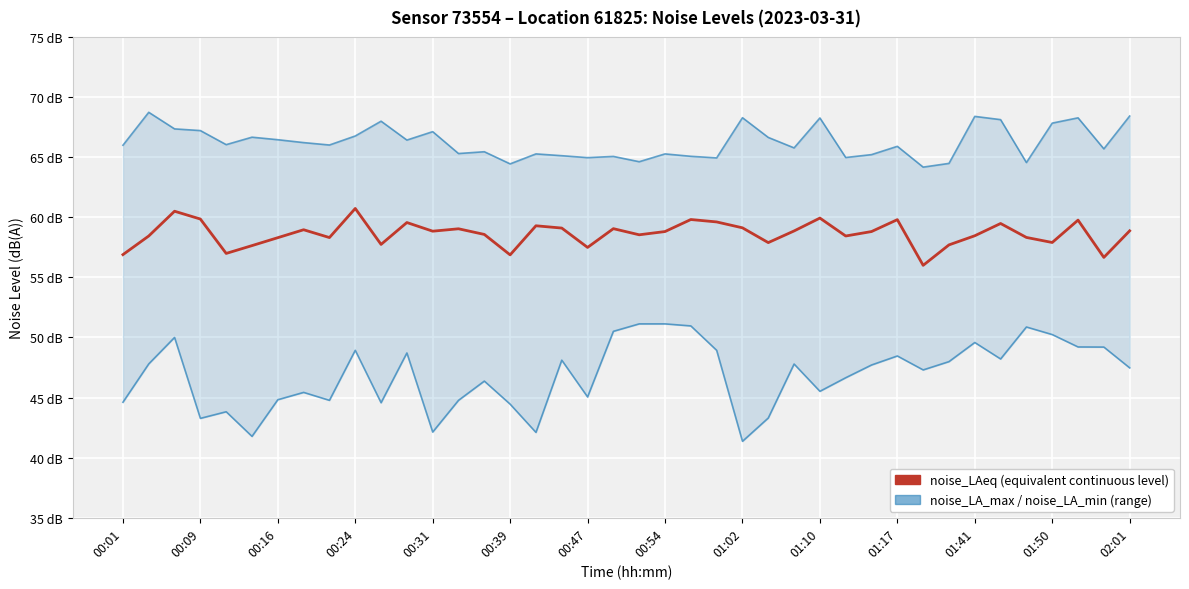

Reading left to right, list all the values displayed in this chart.

noise_LA_max: 66.0	68.7	67.3	67.2	66.0	66.7	66.5	66.2	66.0	66.8	68.0	66.4	67.1	65.3	65.5	64.4	65.3	65.1	65.0	65.1	64.6	65.3	65.1	64.9	68.3	66.6	65.8	68.3	65.0	65.2	65.9	64.2	64.5	68.4	68.1	64.5	67.8	68.3	65.7	68.4
noise_LA_min: 44.6	47.8	50.0	43.3	43.8	41.8	44.8	45.4	44.8	48.9	44.6	48.7	42.1	44.8	46.4	44.5	42.1	48.1	45.0	50.5	51.1	51.1	51.0	48.9	41.4	43.3	47.8	45.5	46.6	47.7	48.5	47.3	48.0	49.6	48.2	50.9	50.2	49.2	49.2	47.5
noise_LAeq: 56.9	58.4	60.5	59.9	57.0	57.6	58.3	59.0	58.3	60.7	57.7	59.6	58.8	59.0	58.6	56.9	59.3	59.1	57.5	59.0	58.5	58.8	59.8	59.6	59.1	57.9	58.9	59.9	58.4	58.8	59.8	56.0	57.7	58.5	59.5	58.3	57.9	59.8	56.7	58.9